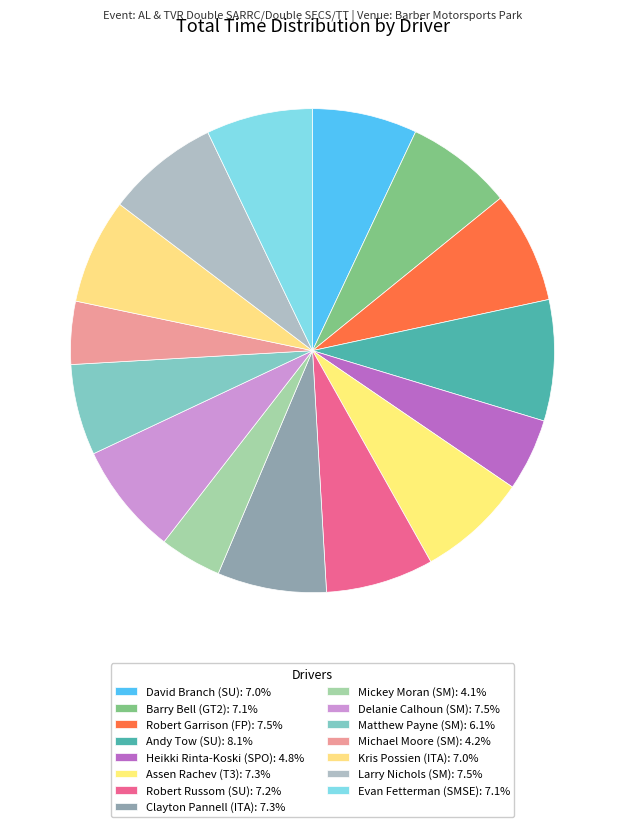

Which has a higher value, Barry Bell (GT2) or Mickey Moran (SM)?

Barry Bell (GT2)